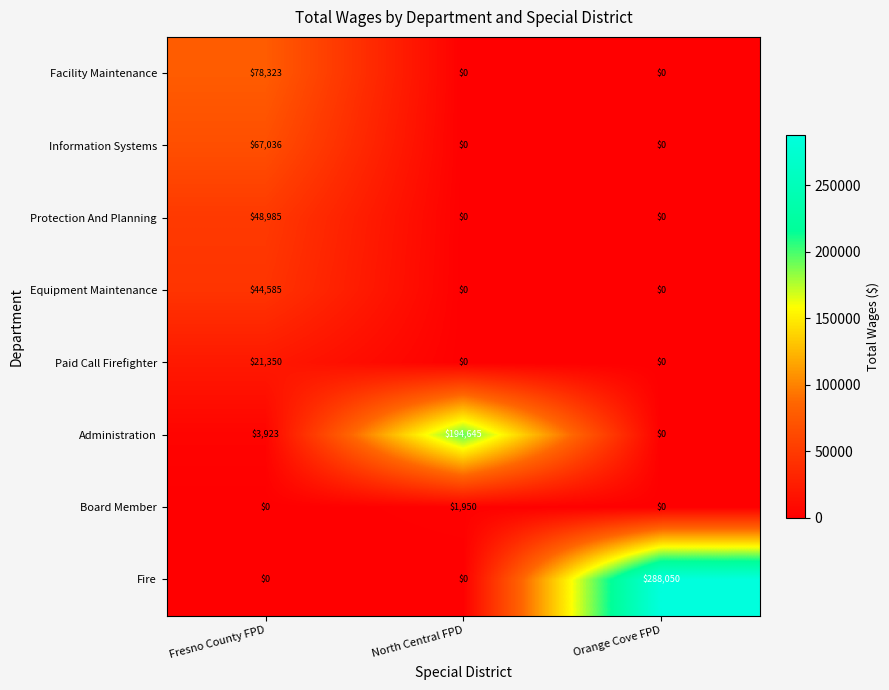

What is the difference between the maximum and minimum values in the Administration series?

194645